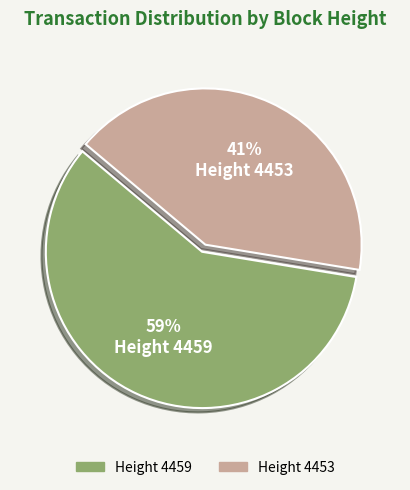

To the nearest percent, what is the average slice percentage?

50%